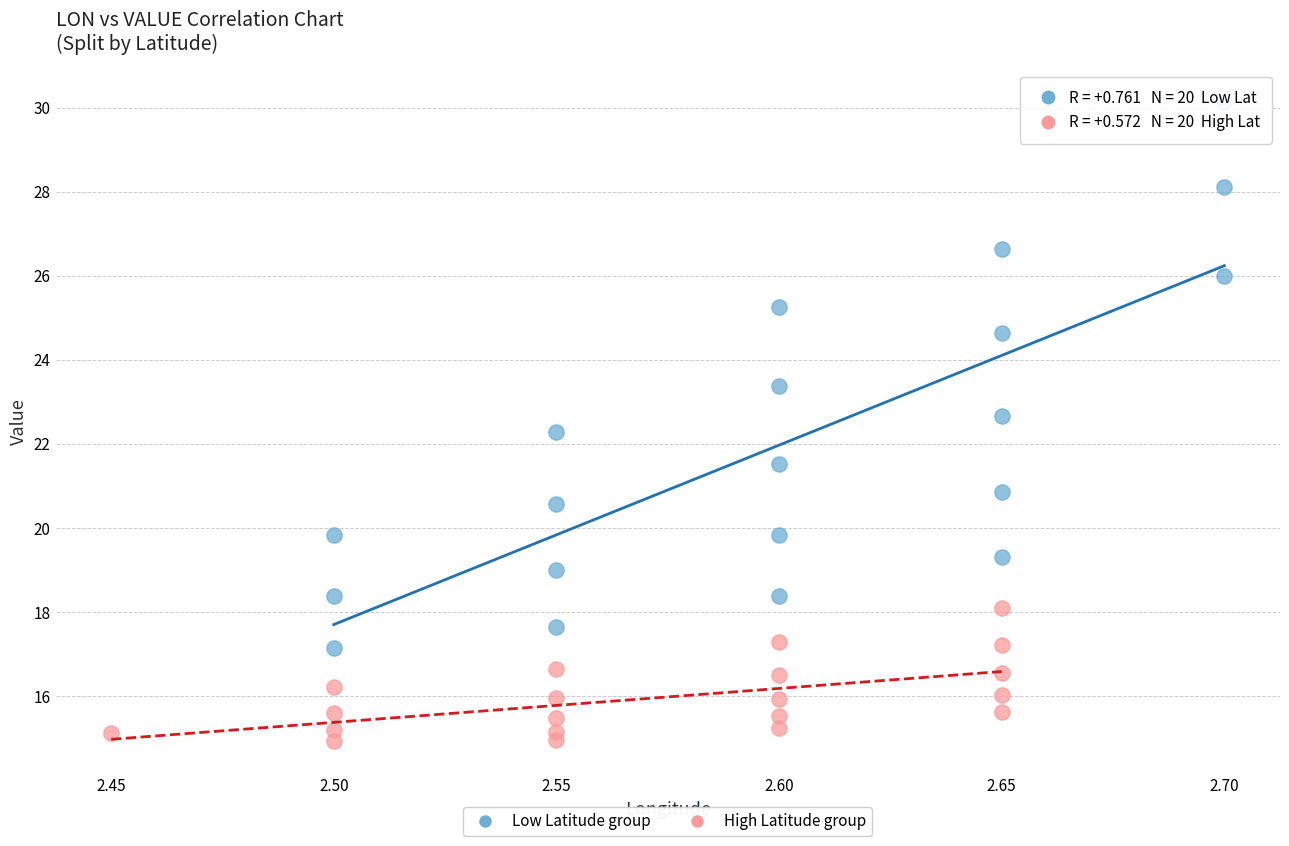

Which series has the widest spread of Y values?

Low Latitude group